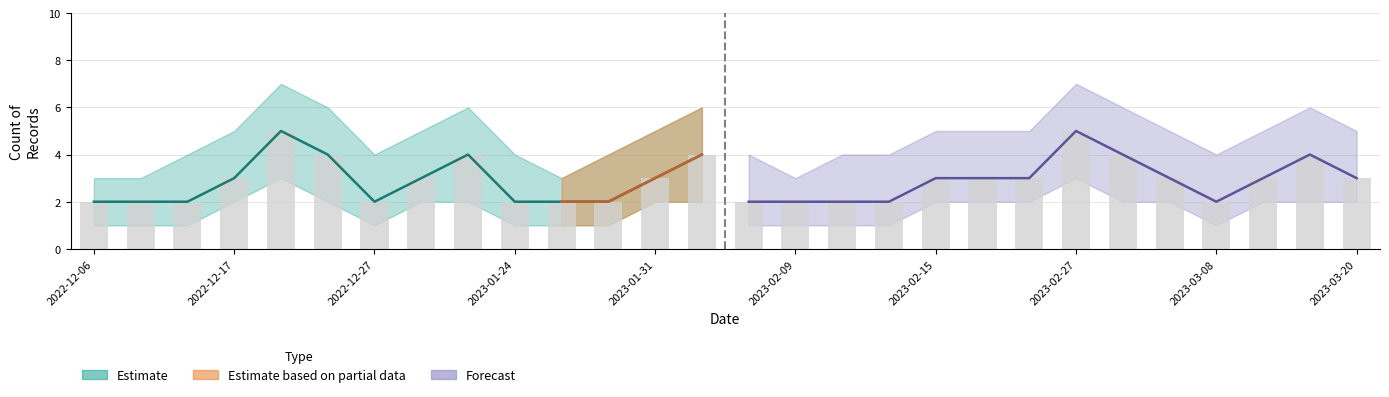

Count the number of data series in this chart.

3